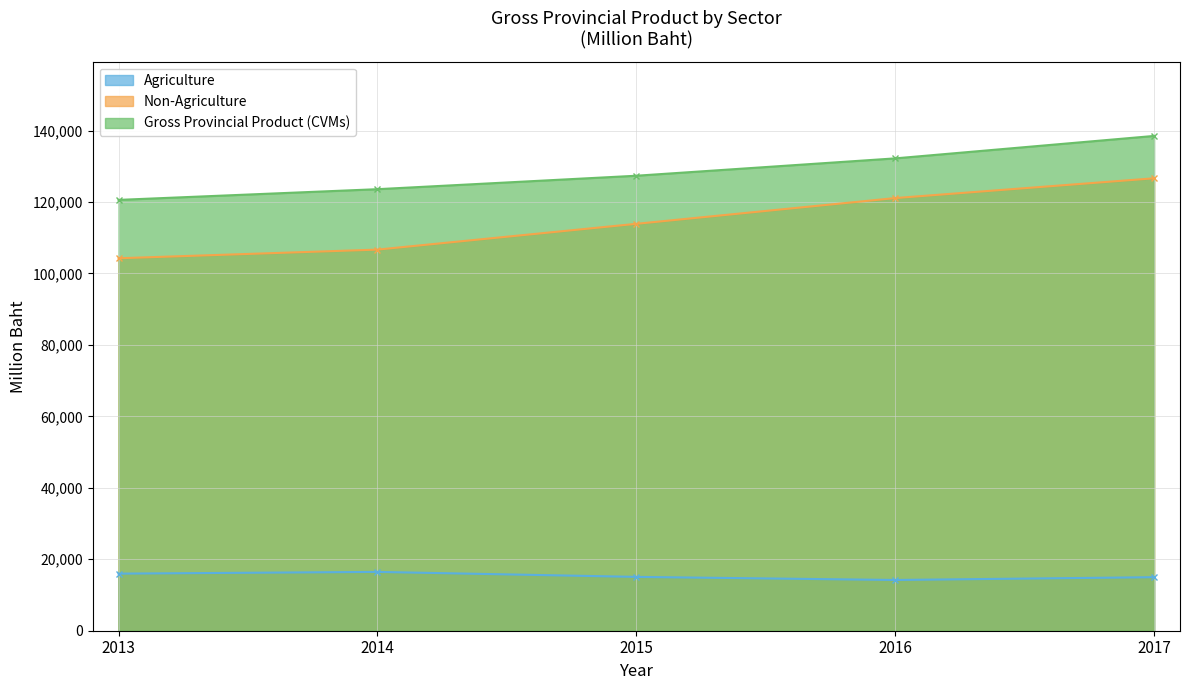

Which series has the largest total across all categories?

Gross Provincial Product (CVMs)